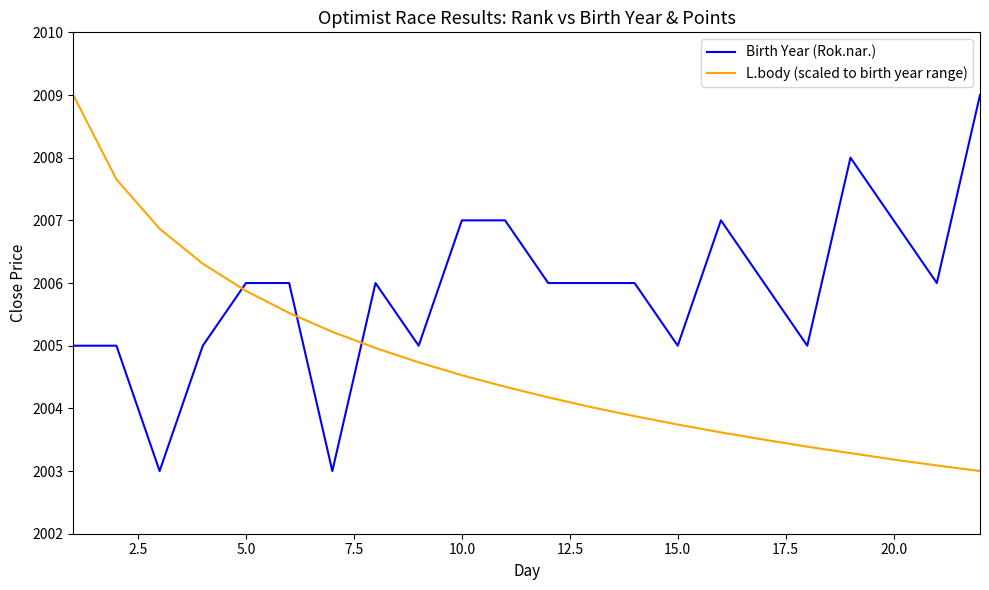

Reading right to left, list all the values displayed in this chart.

Birth Year (Rok.nar.): 2009.0	2006.0	2007.0	2008.0	2005.0	2006.0	2007.0	2005.0	2006.0	2006.0	2006.0	2007.0	2007.0	2005.0	2006.0	2003.0	2006.0	2006.0	2005.0	2003.0	2005.0	2005.0
L.body (scaled to birth year range): 2003.0	2003.1	2003.2	2003.3	2003.4	2003.5	2003.6	2003.7	2003.9	2004.0	2004.2	2004.3	2004.5	2004.7	2005.0	2005.2	2005.5	2005.9	2006.3	2006.9	2007.7	2009.0